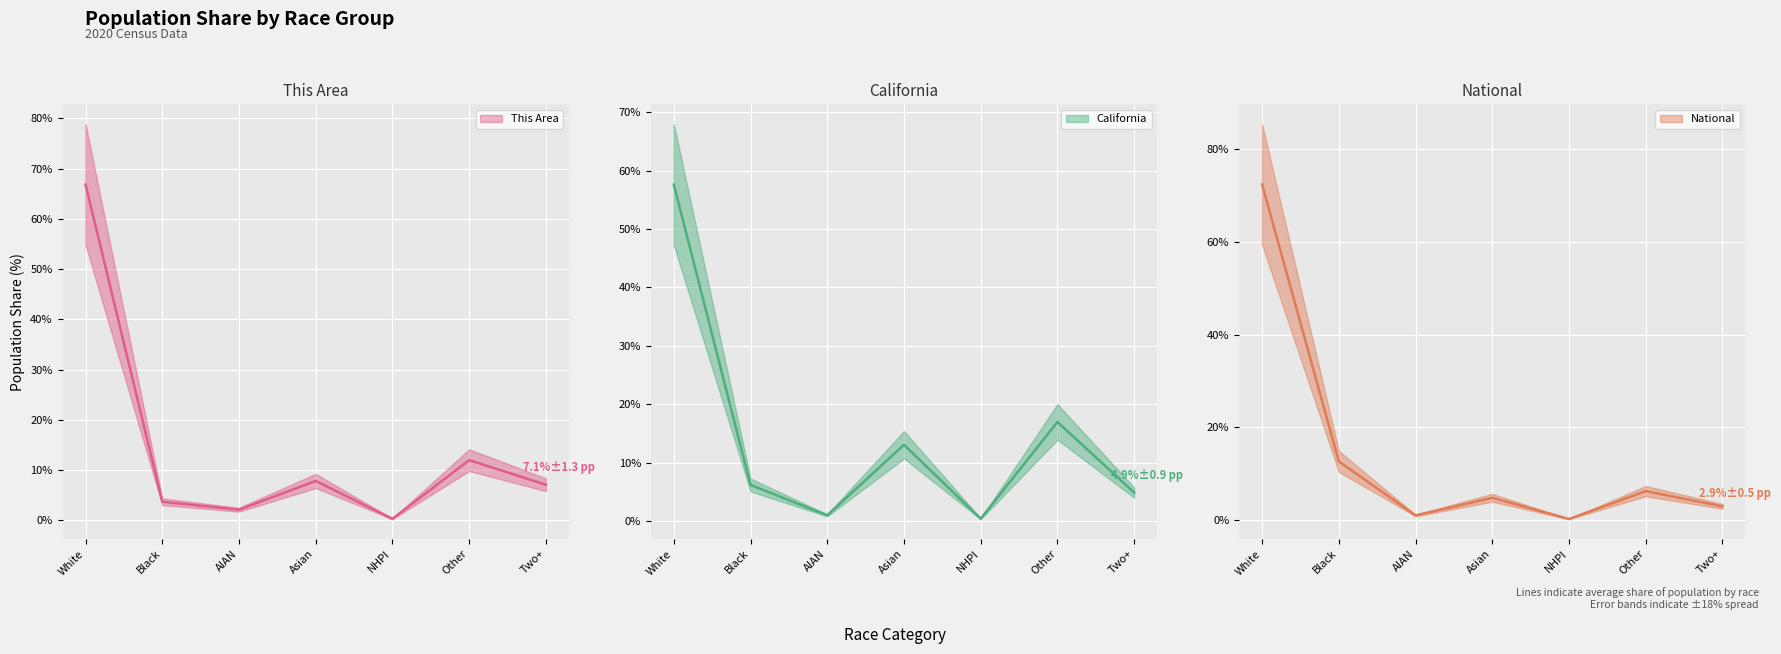

At which label is California closest to 28?

Other